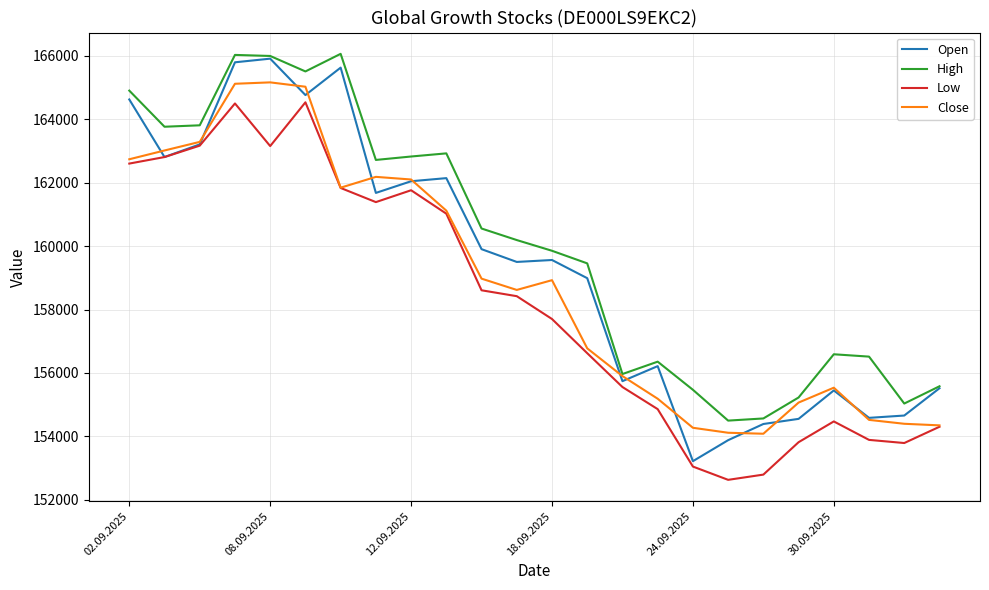

What is the lowest value of the Close series?

154082